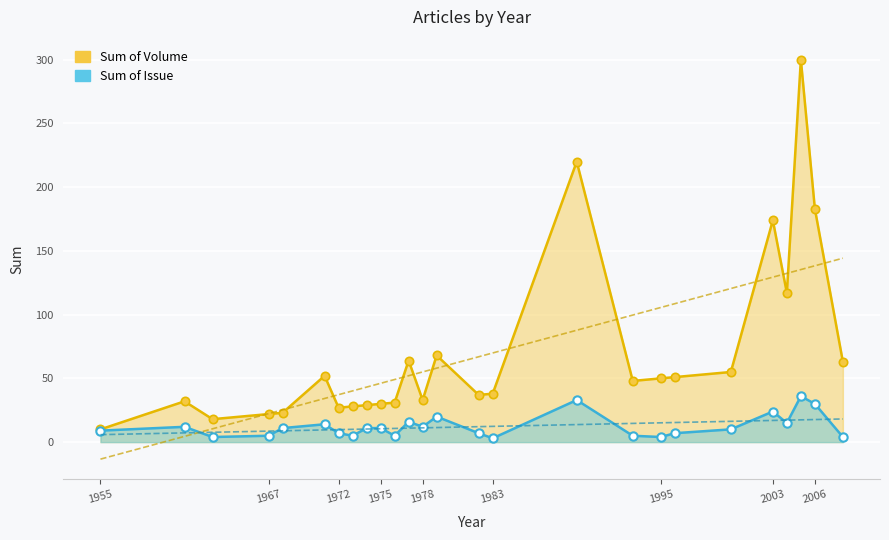

Count the number of categories in the chart.

26